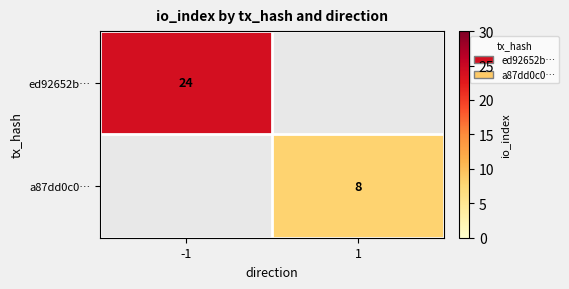

Is it true that a87dd0c0… equals 8 at 1?

True